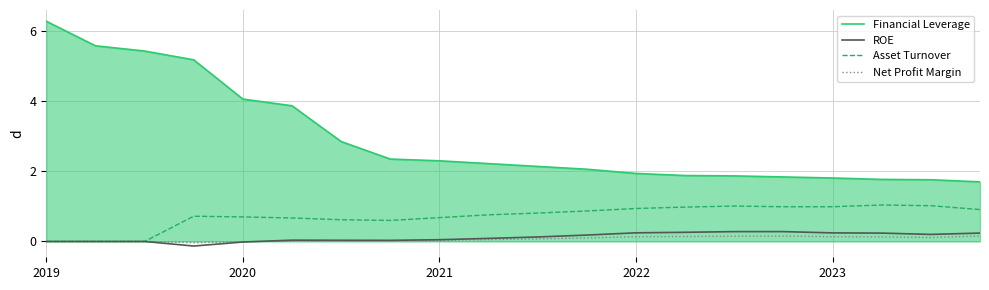

True or false: Financial Leverage and ROE cross at least once.

False